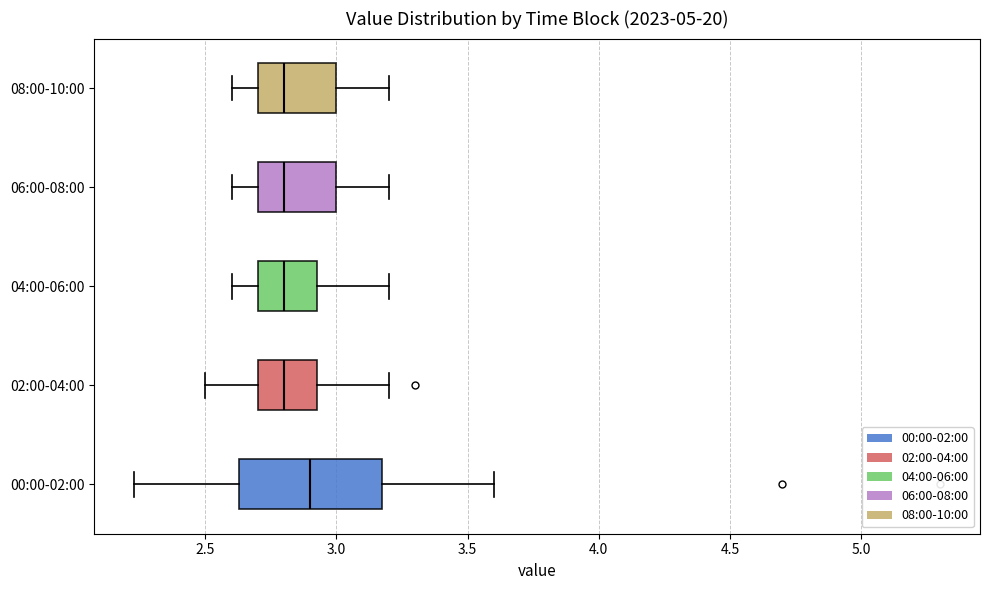

Reading bottom to top, read every box against the x-axis: the position of its median line, the range the box covers, and the ends of its whiskers. The values are not printed on the chart, so give them approximately, as read against the axis.

00:00-02:00: median 2.90, box 2.65 to 3.20, whiskers 2.25 to 3.60
02:00-04:00: median 2.80, box 2.70 to 2.95, whiskers 2.50 to 3.20
04:00-06:00: median 2.80, box 2.70 to 2.95, whiskers 2.60 to 3.20
06:00-08:00: median 2.80, box 2.70 to 3.00, whiskers 2.60 to 3.20
08:00-10:00: median 2.80, box 2.70 to 3.00, whiskers 2.60 to 3.20